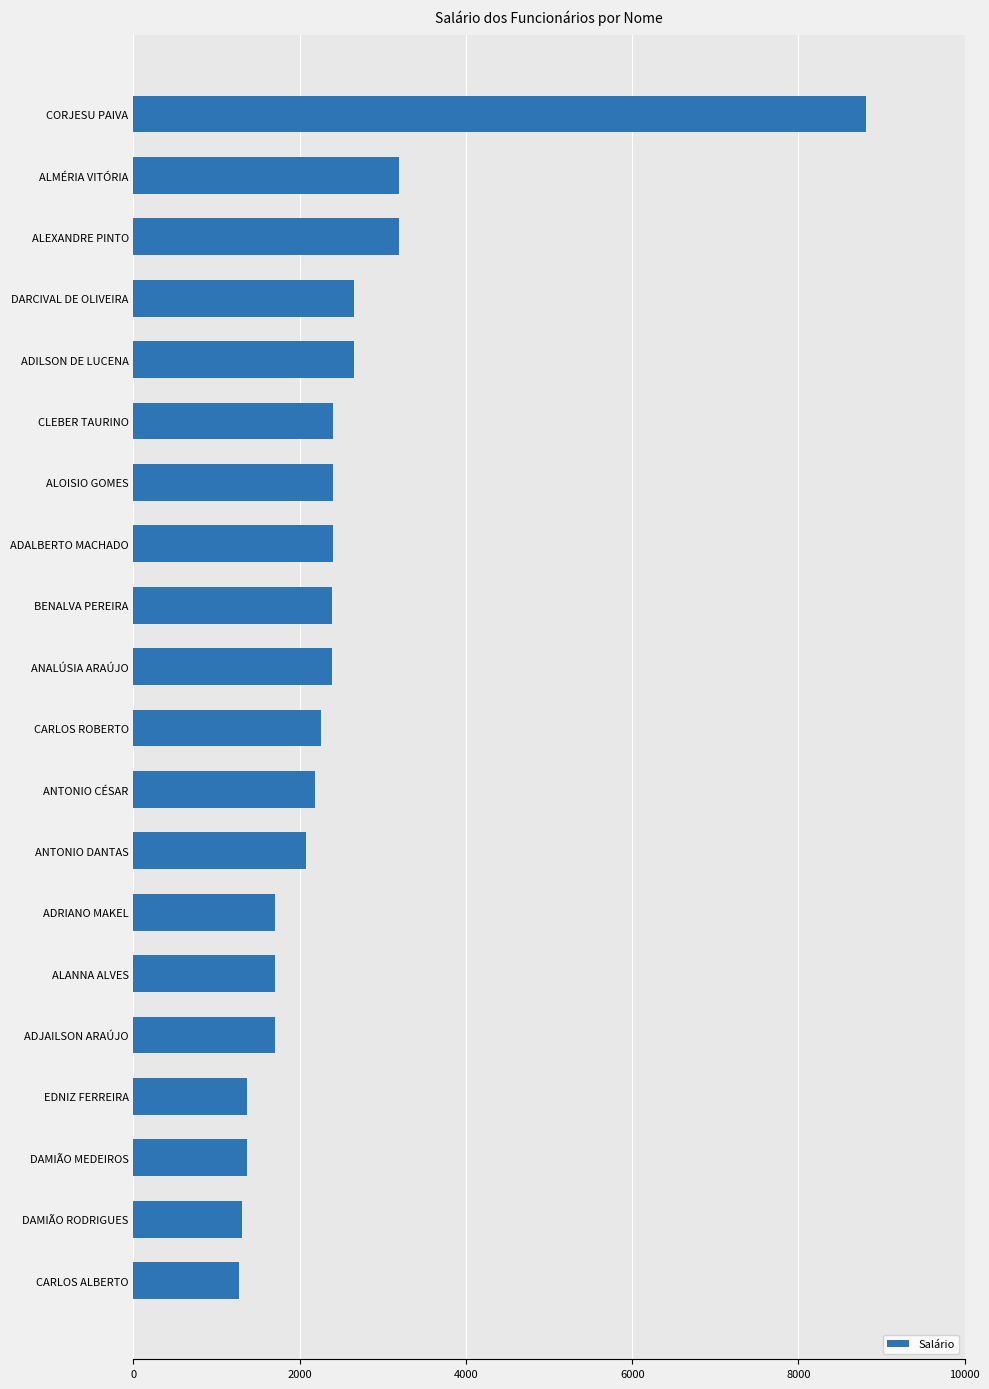

Which has a higher value, DARCIVAL DE OLIVEIRA or CARLOS ROBERTO?

DARCIVAL DE OLIVEIRA